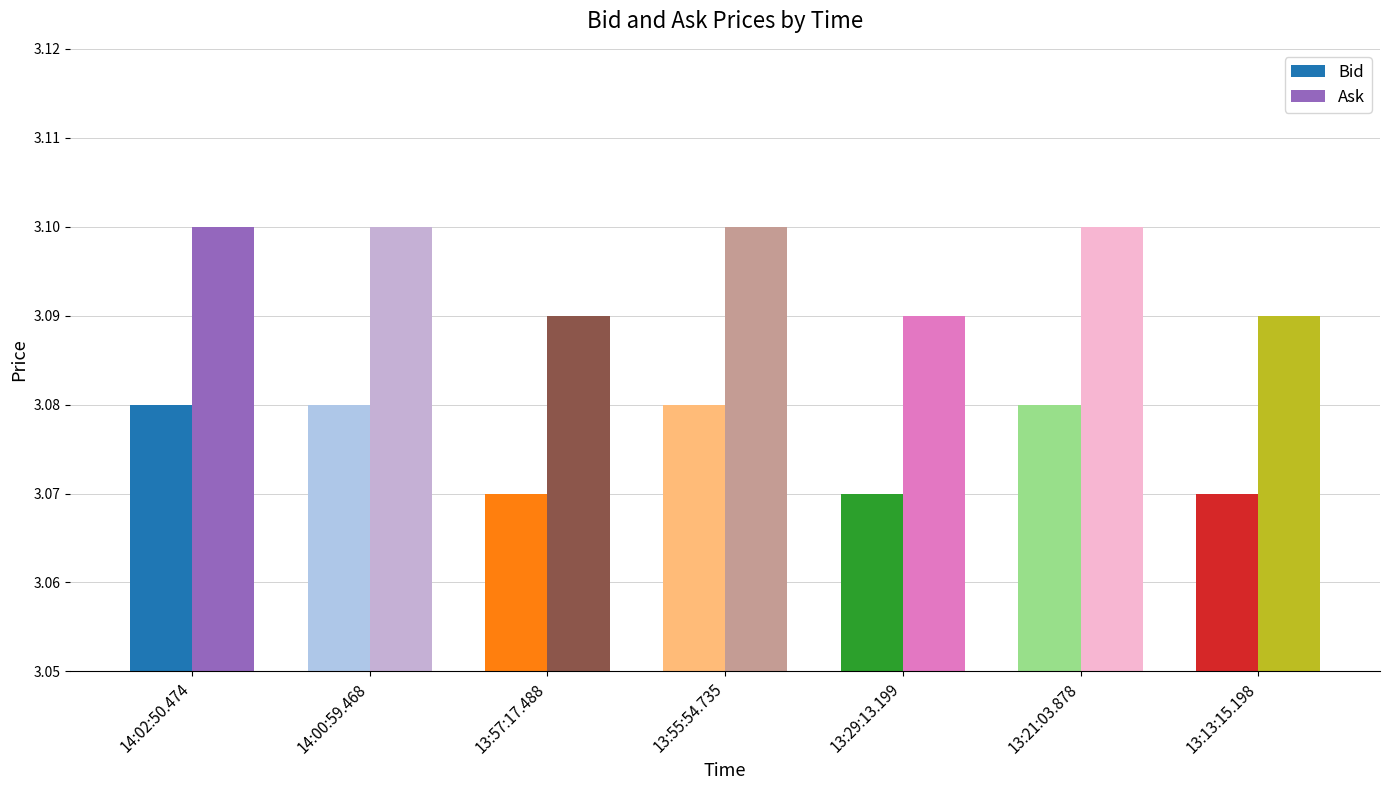

Is it true that Ask equals 5.4 at 13:57:17.488?

False